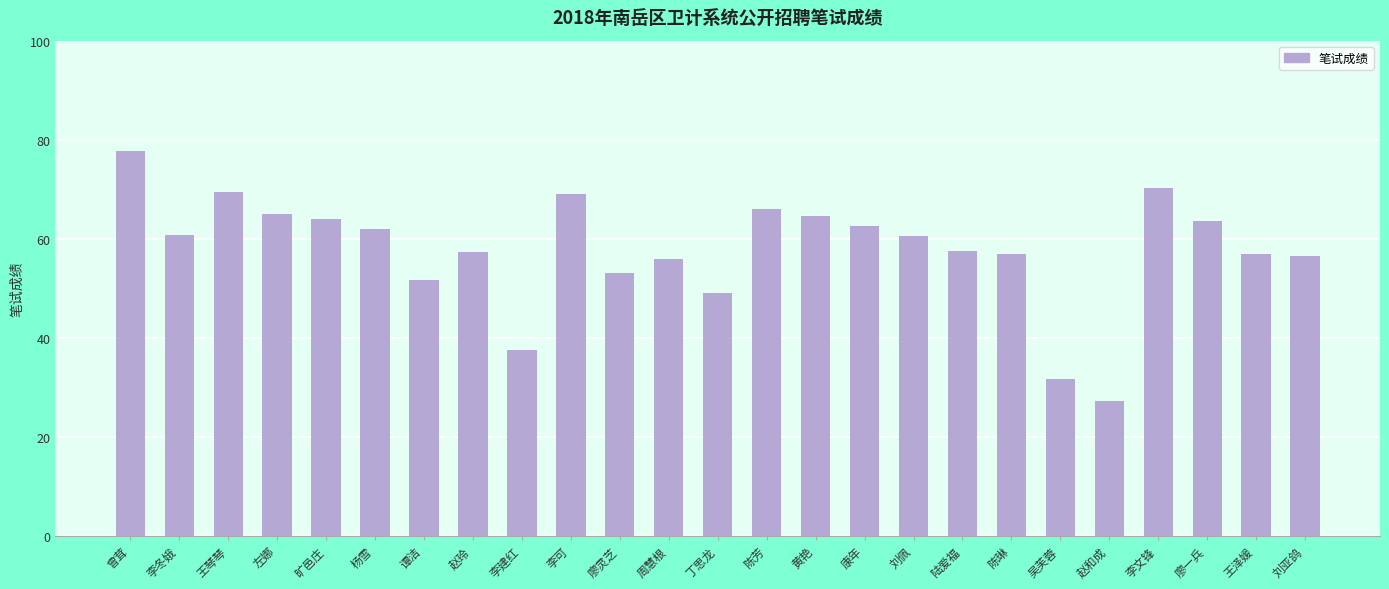

The chart shows a value of 53.0 at 廖灵芝. True or false?

True